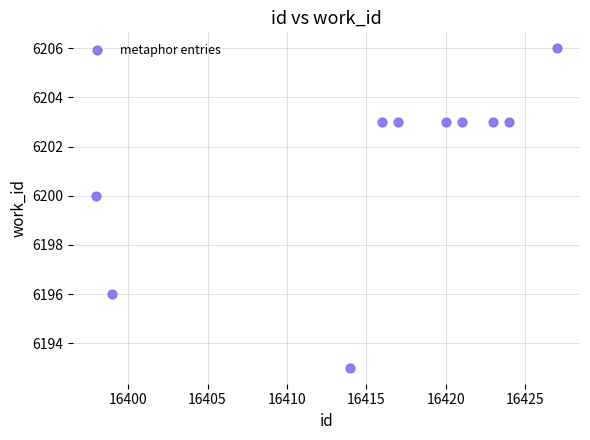

What Y value in the scatter plot is closest to 6199?

6200